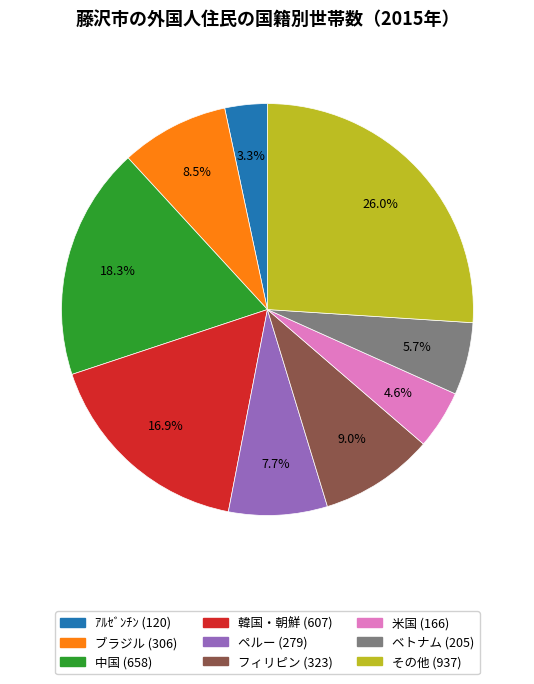

Approximately how many times larger is the value at ベトナム compared to フィリピン?

0.6